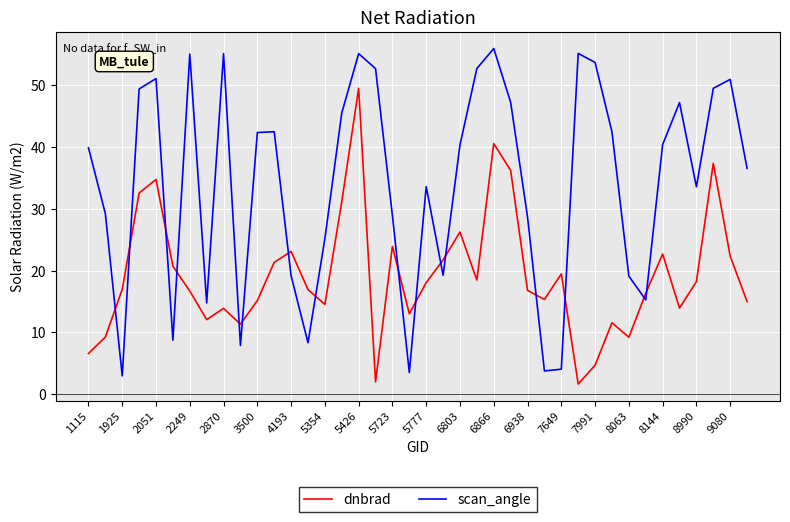

What is the maximum value for scan_angle?

55.9